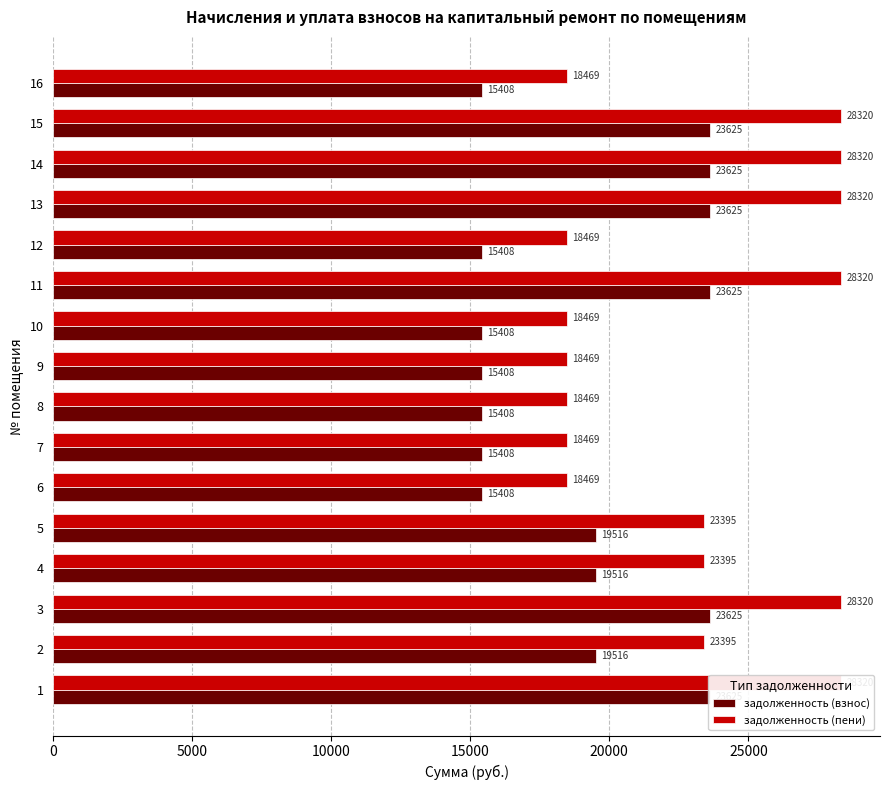

Rank the series at 9 from highest to lowest value.

задолженность (пени), задолженность (взнос)